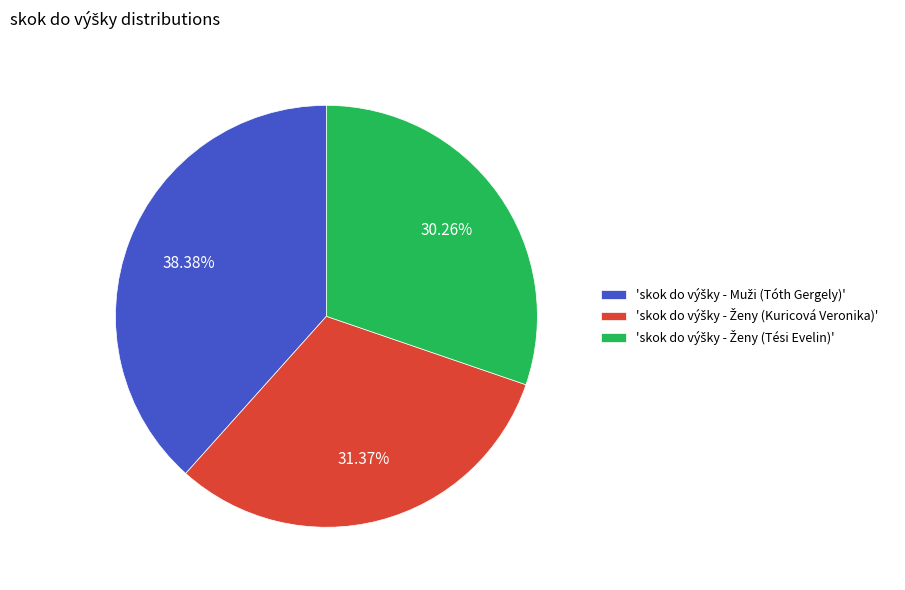

Is there a majority slice in this chart?

No